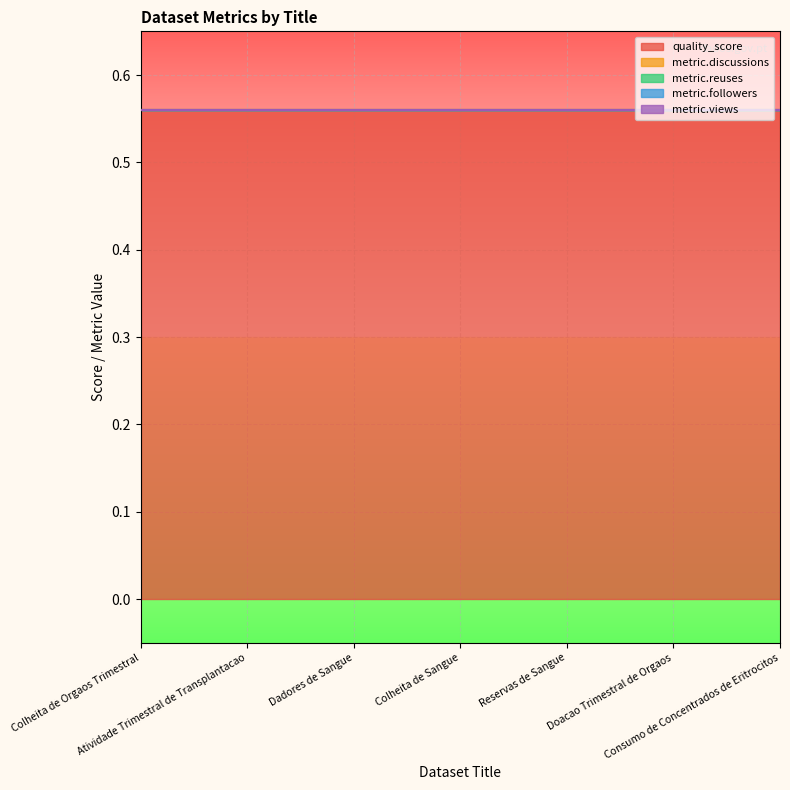

What is the spread (max minus min) of values at Atividade Trimestral de Transplantacao?

0.6